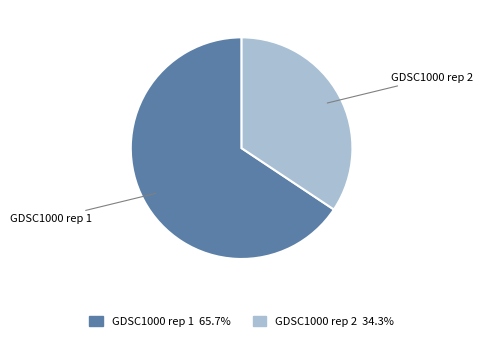

Is it true that GDSC1000 rep 2 is 34% of the pie?

True